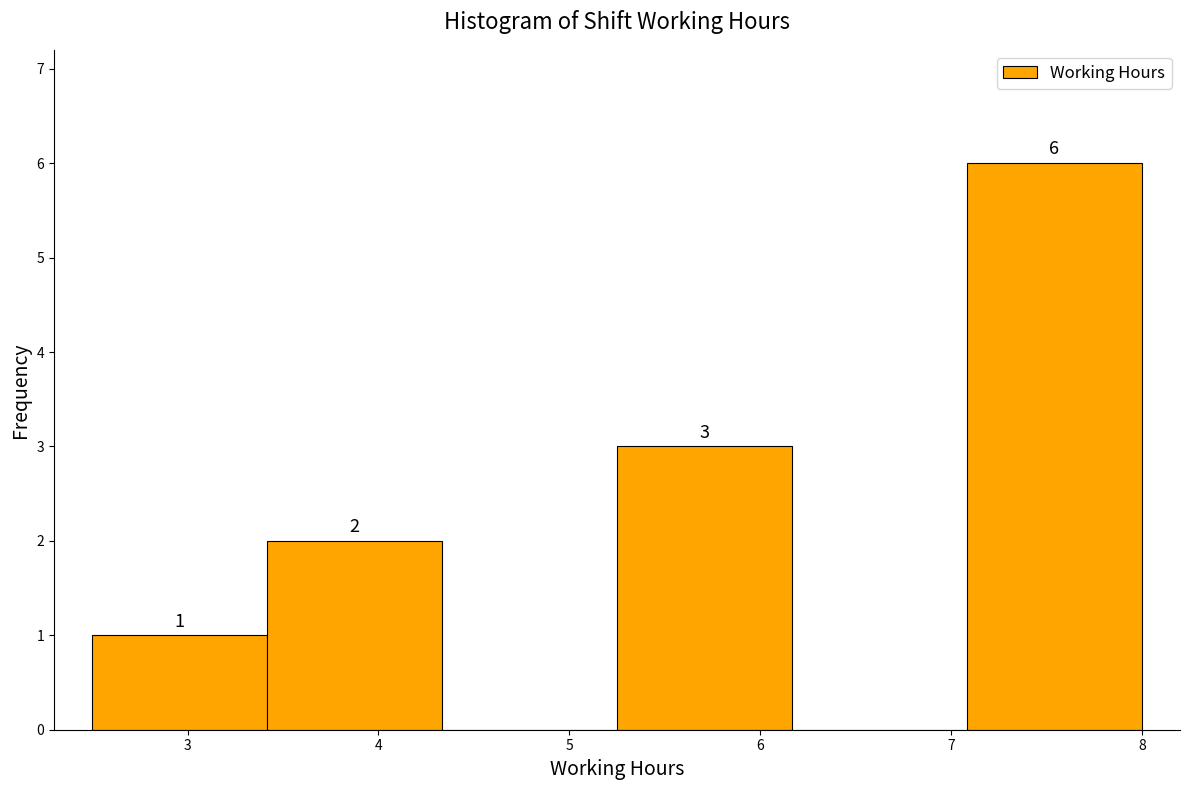

Which range on the x-axis has the tallest bar?

7.1 to 8.0